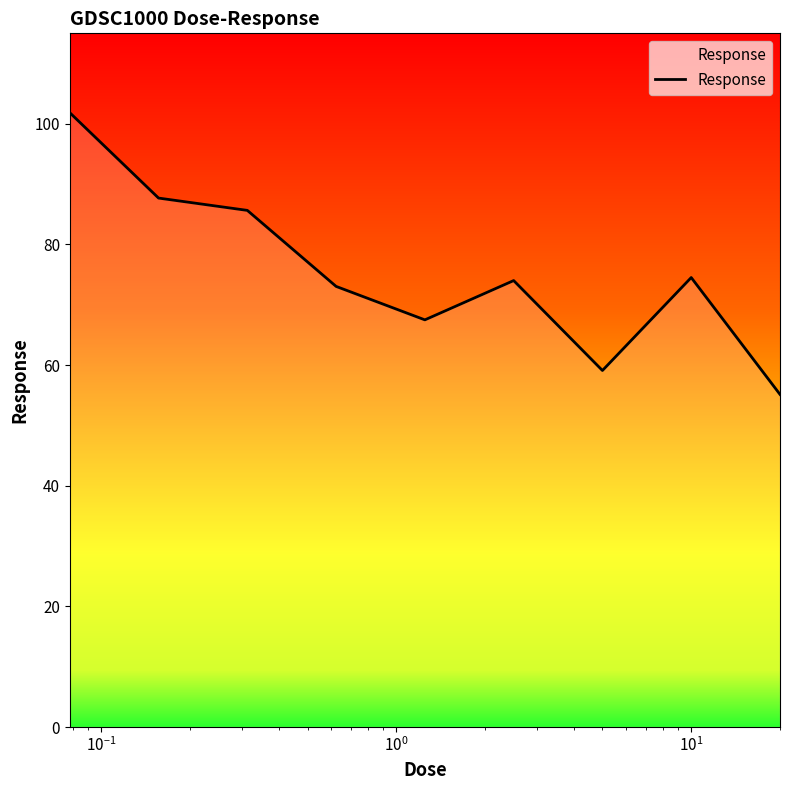

What is the difference between the maximum and minimum values?

46.7